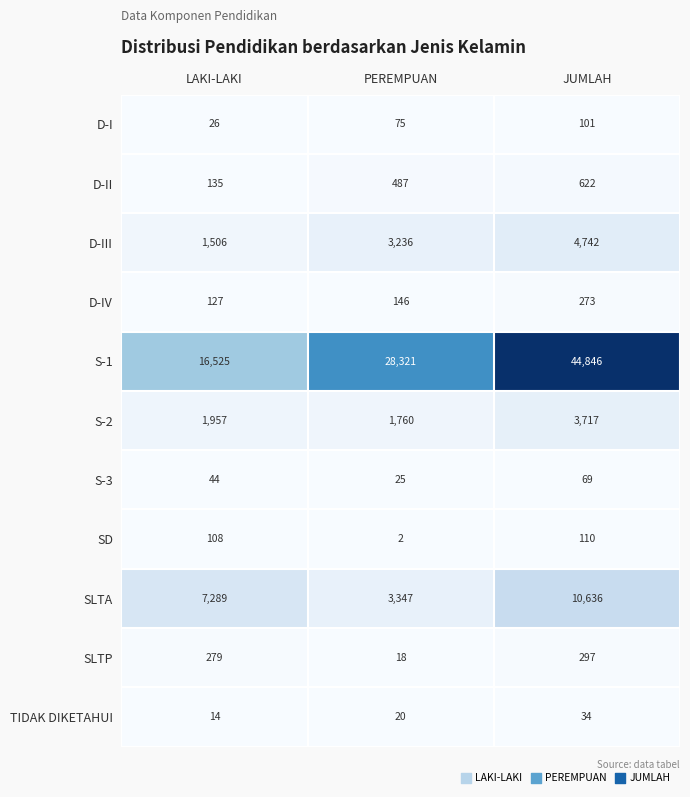

Rank the categories by D-IV value from lowest to highest.

LAKI-LAKI, PEREMPUAN, JUMLAH